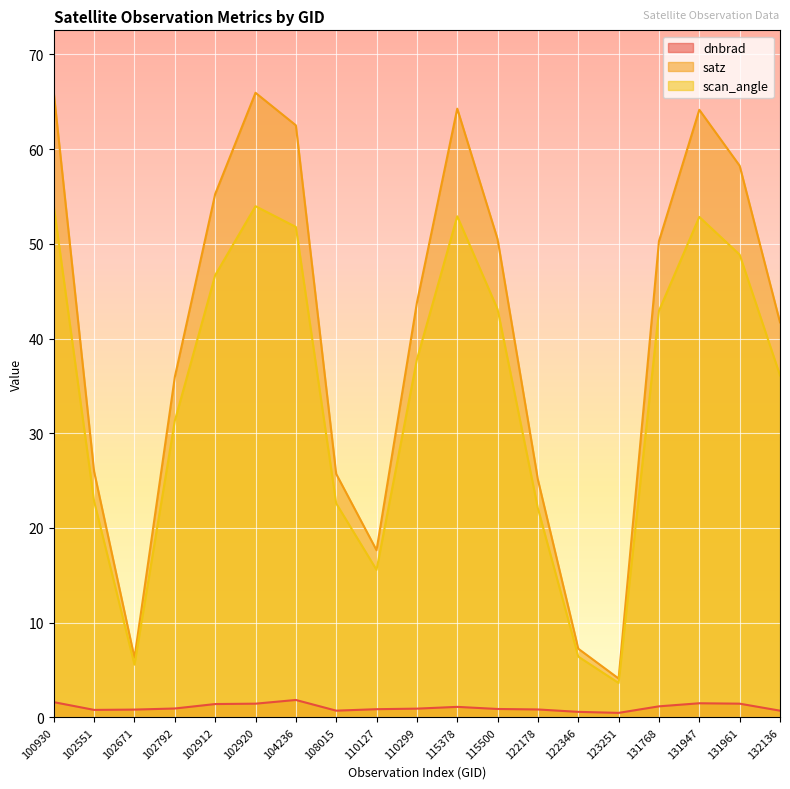

How many lines are shown in the chart?

3